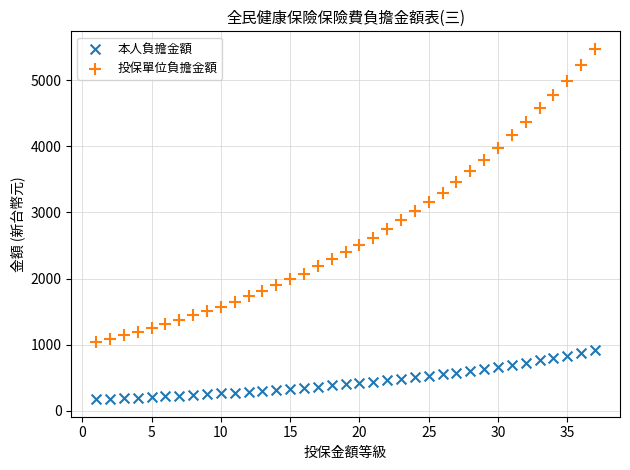

What is the X range (max minus min) for the scatter plot?

36